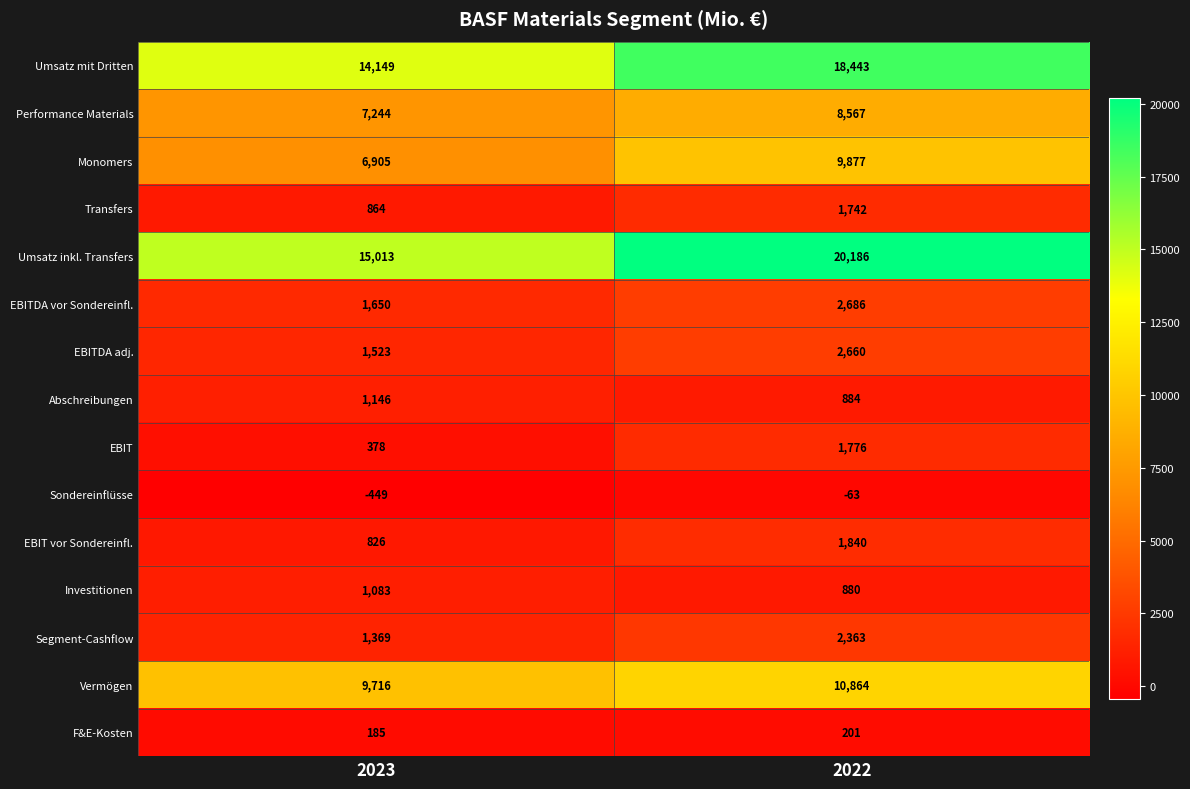

What is the average value of the F&E-Kosten series?

193